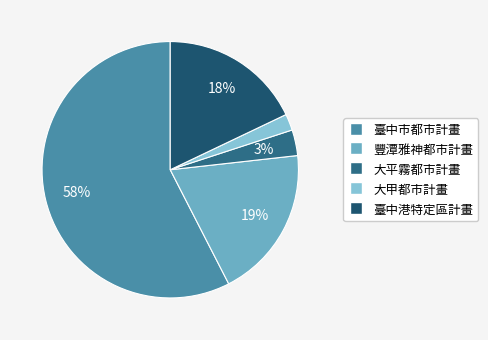

True or false: 豐潭雅神都市計畫 accounts for 19% of the total.

True